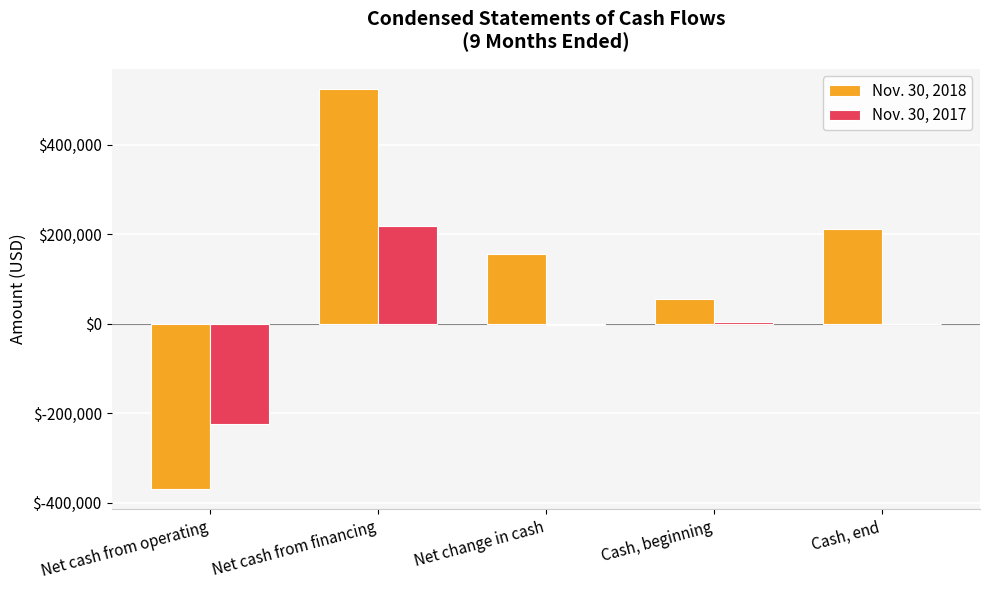

Read the Nov. 30, 2018 value at Net change in cash.

155076